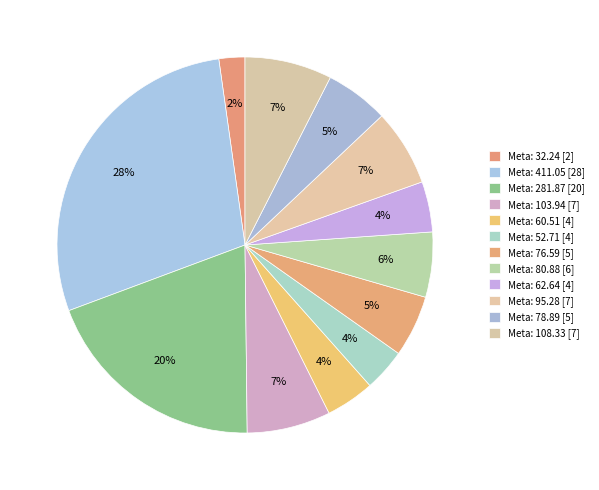

How many slices are in this pie chart?

12